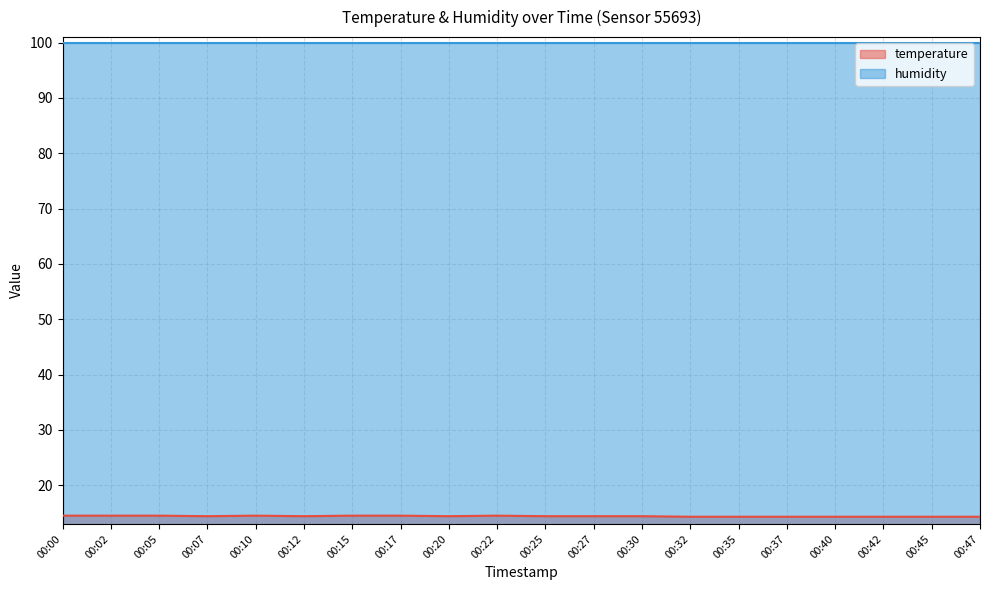

What is the maximum value shown in the chart?

99.9